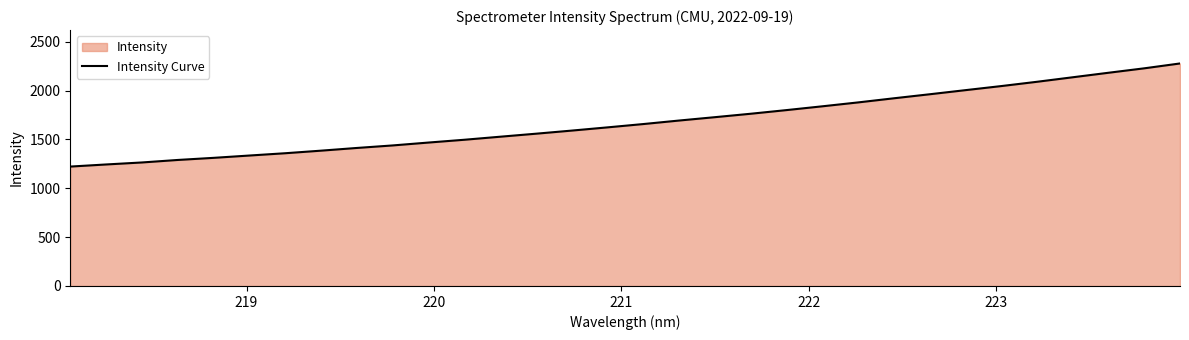

What is the minimum value shown in the chart?

1222.3